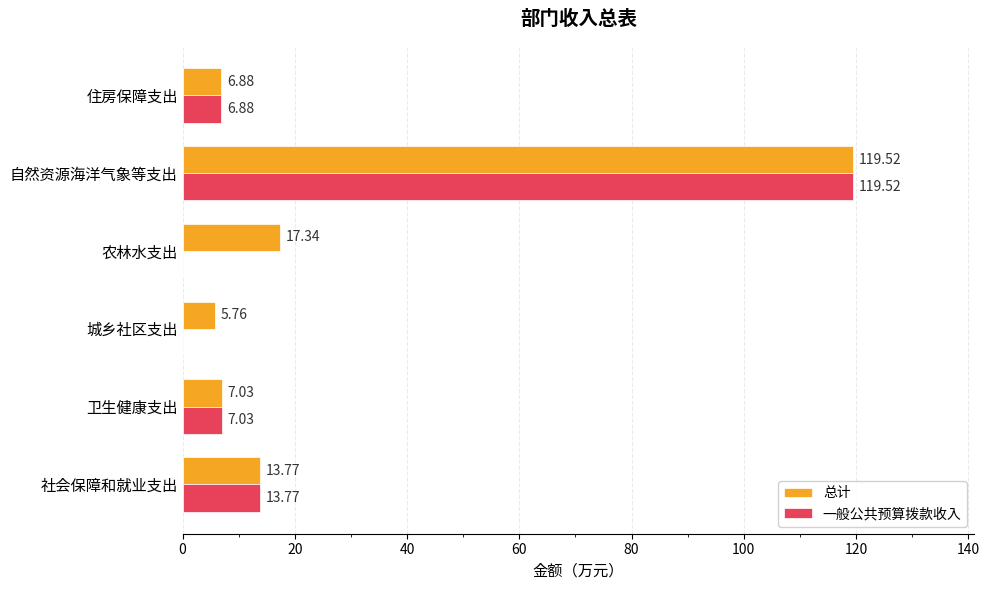

What is the total value across all series at 社会保障和就业支出?

27.5